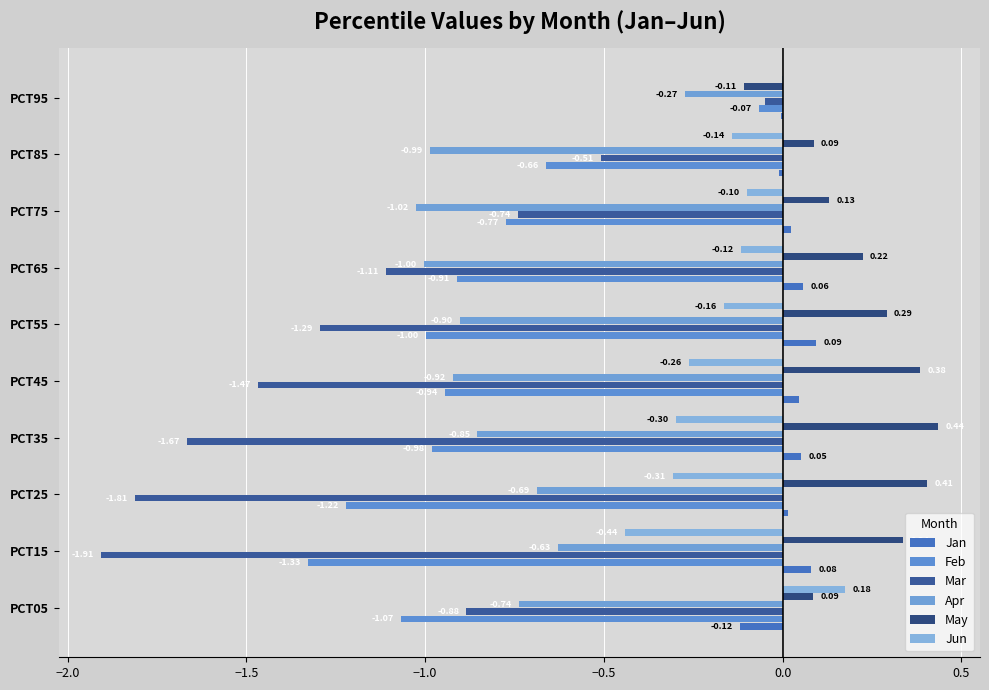

How many values in Jan are above zero?

7